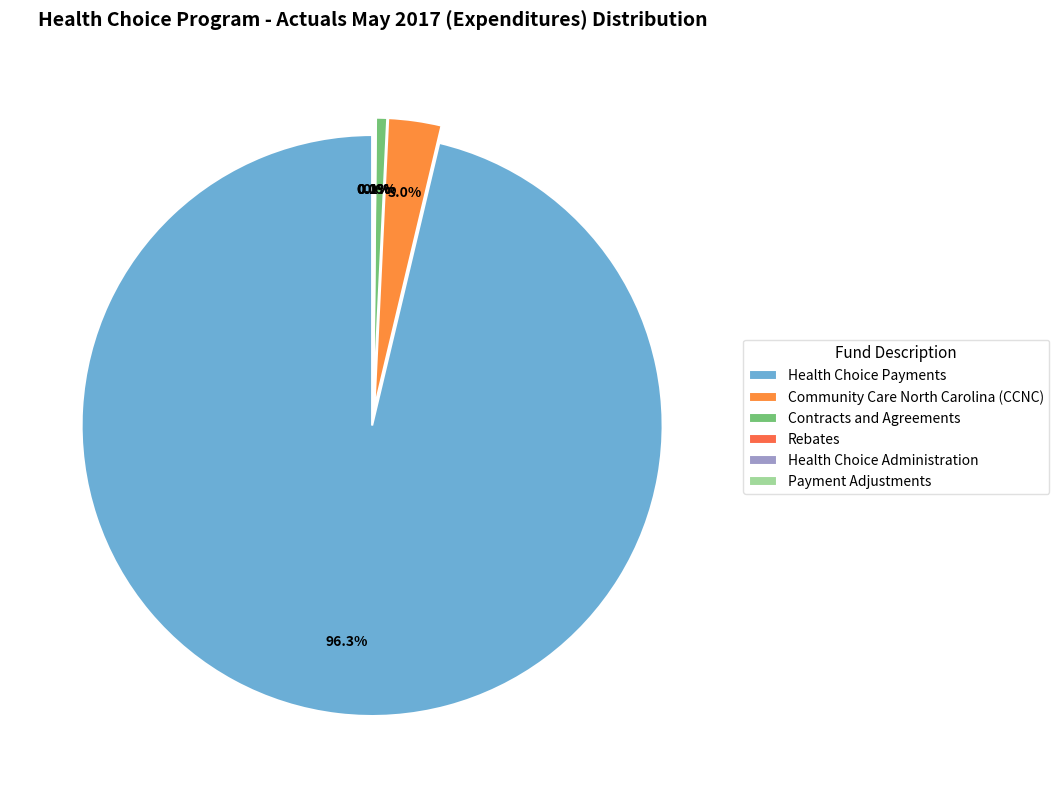

How many segments does this pie chart have?

6